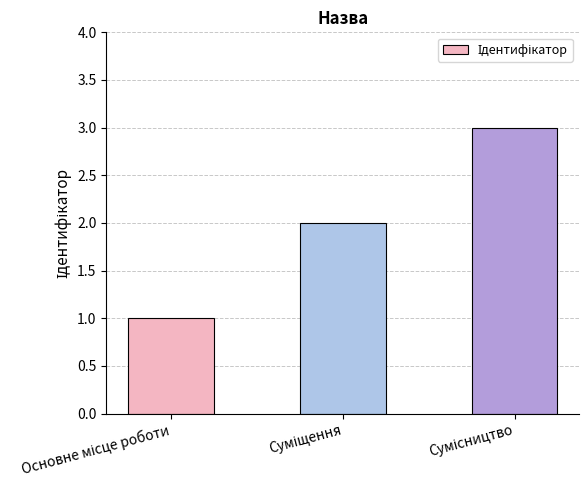

How many values are between 1 and 3?

3